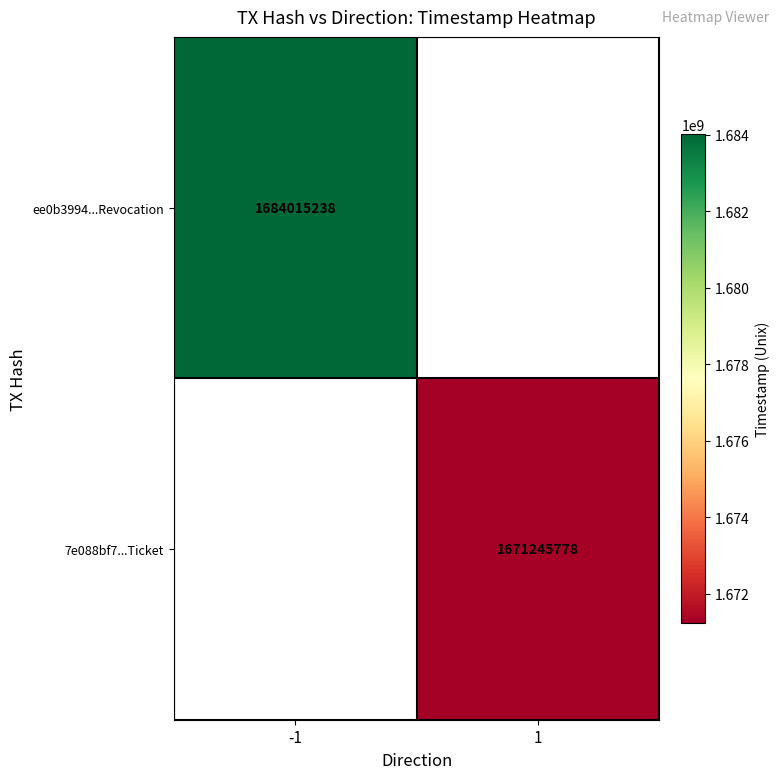

True or false: 7e088bf7...Ticket has a value of 2202351189 at 1.

False